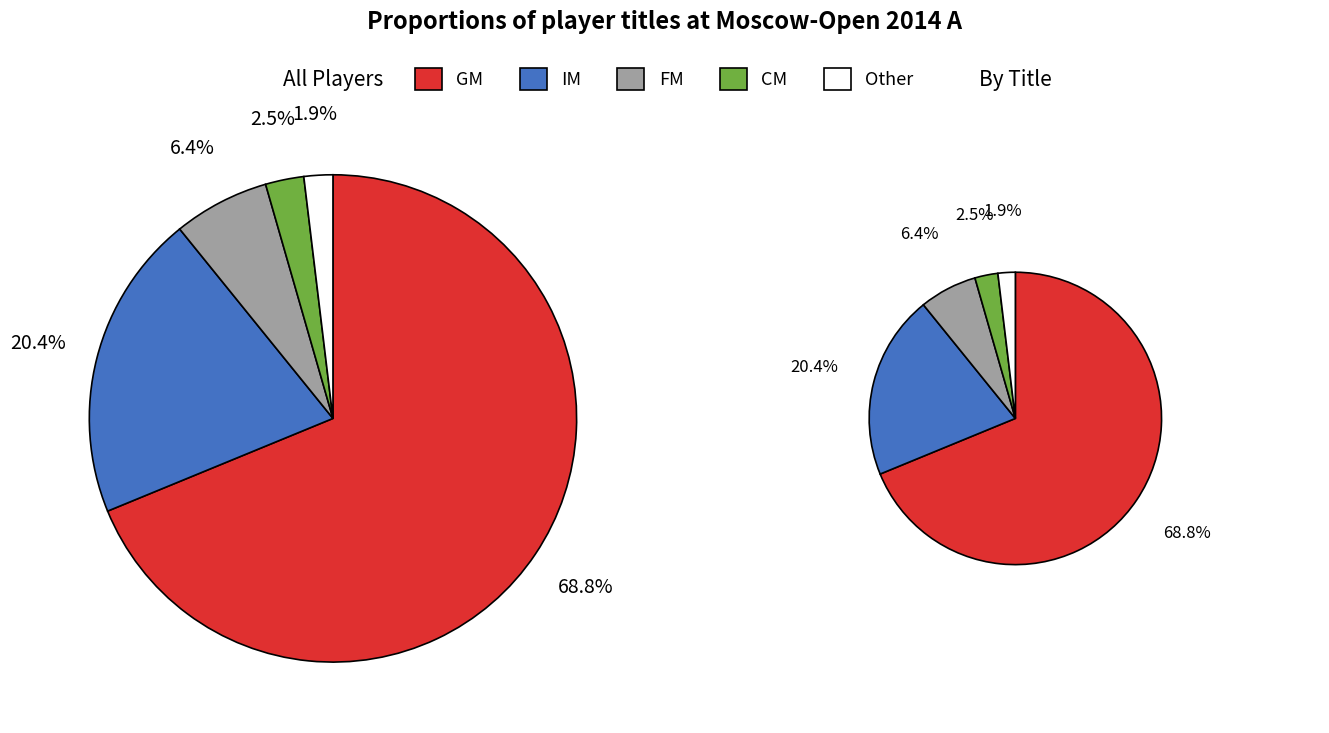

Which category has the smallest portion of the pie?

Other